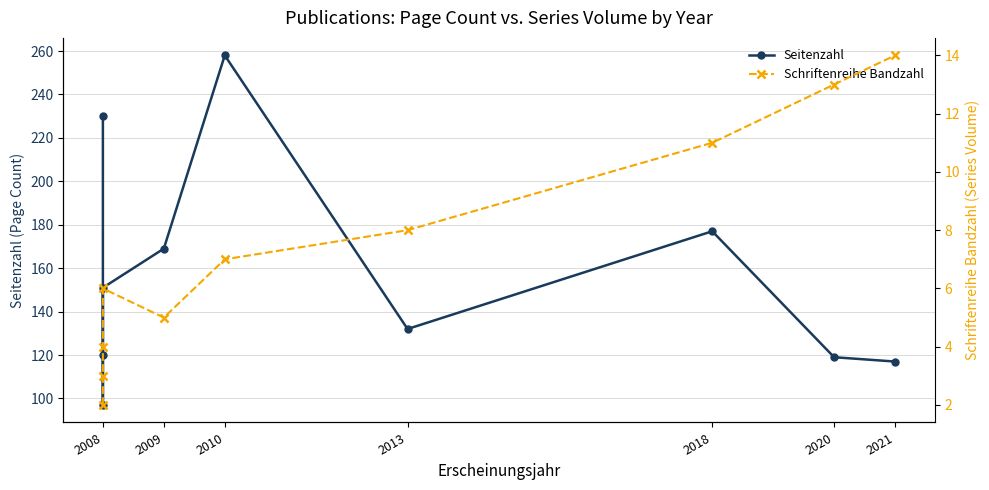

True or false: Seitenzahl and Schriftenreihe Bandzahl intersect in this chart.

False